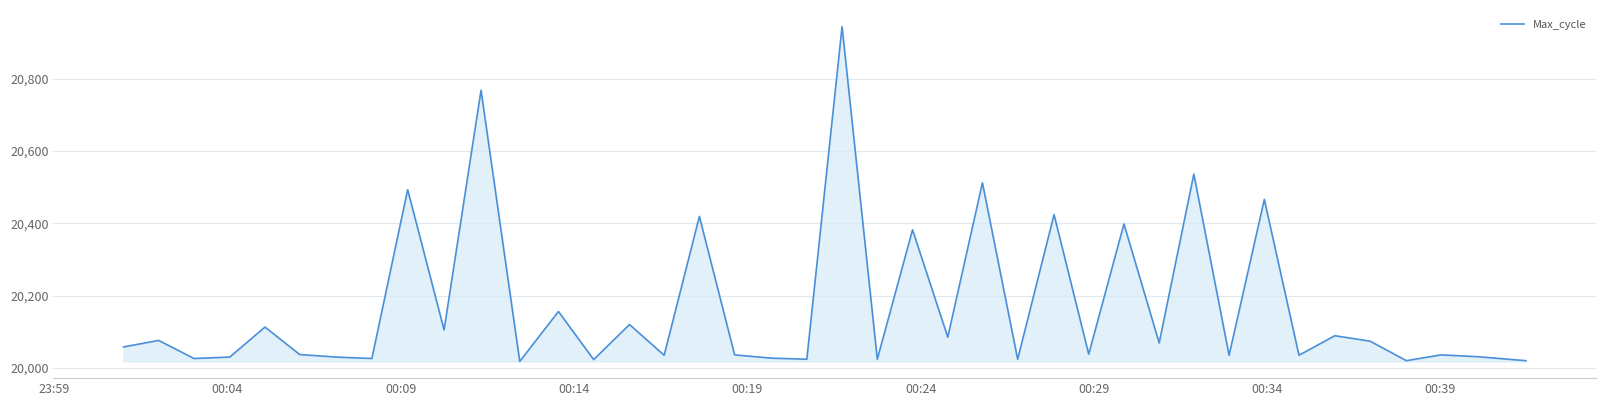

What is the difference between the maximum and minimum values?

926